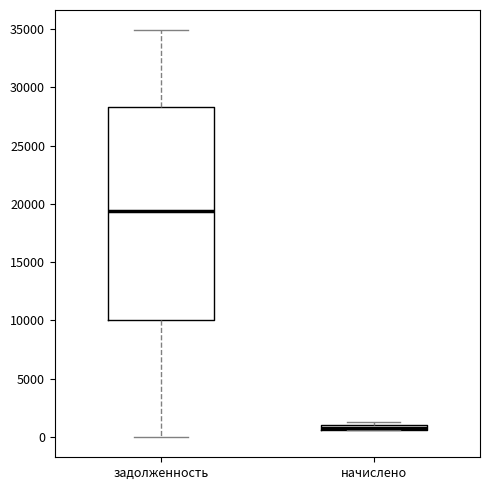

Which box is the tallest, from its lower edge to its upper edge?

задолженность